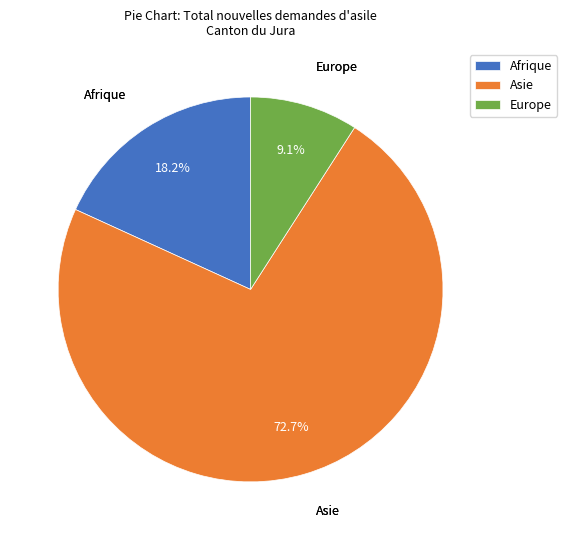

To the nearest percent, what is the difference between the largest and smallest slice percentages?

64%